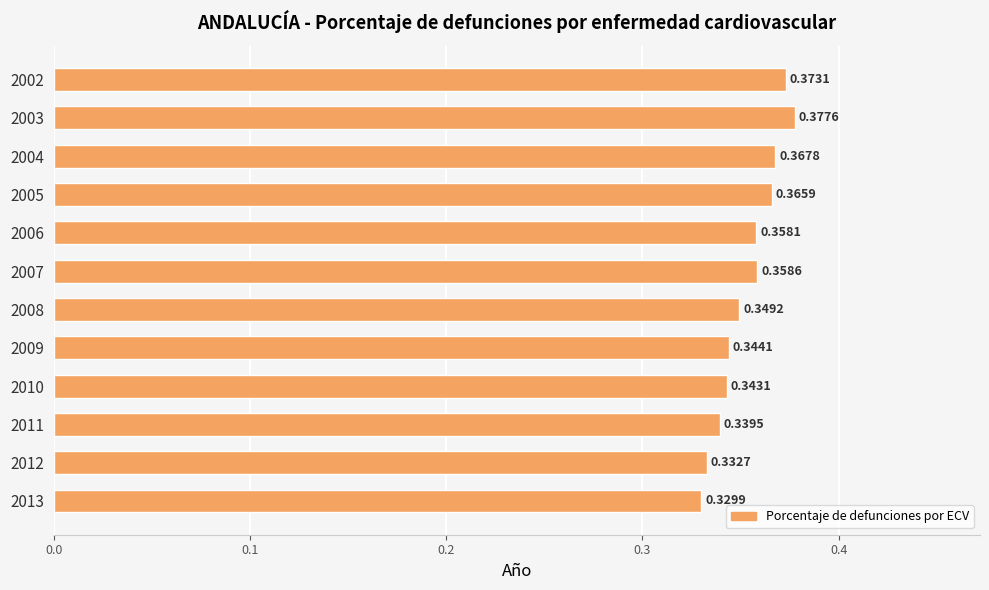

Rank the categories by value from lowest to highest.

2013, 2012, 2011, 2010, 2009, 2008, 2006, 2007, 2005, 2004, 2002, 2003